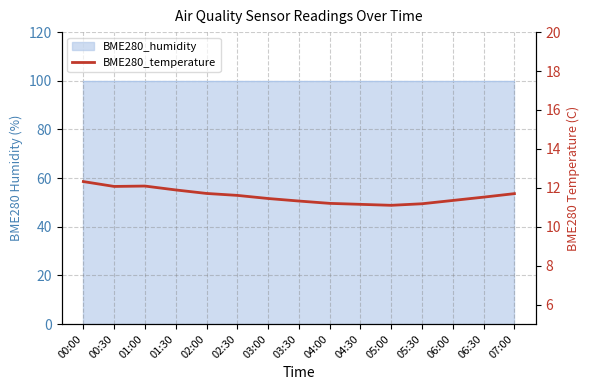

Between 02:00 and 00:30, which is larger?

00:30